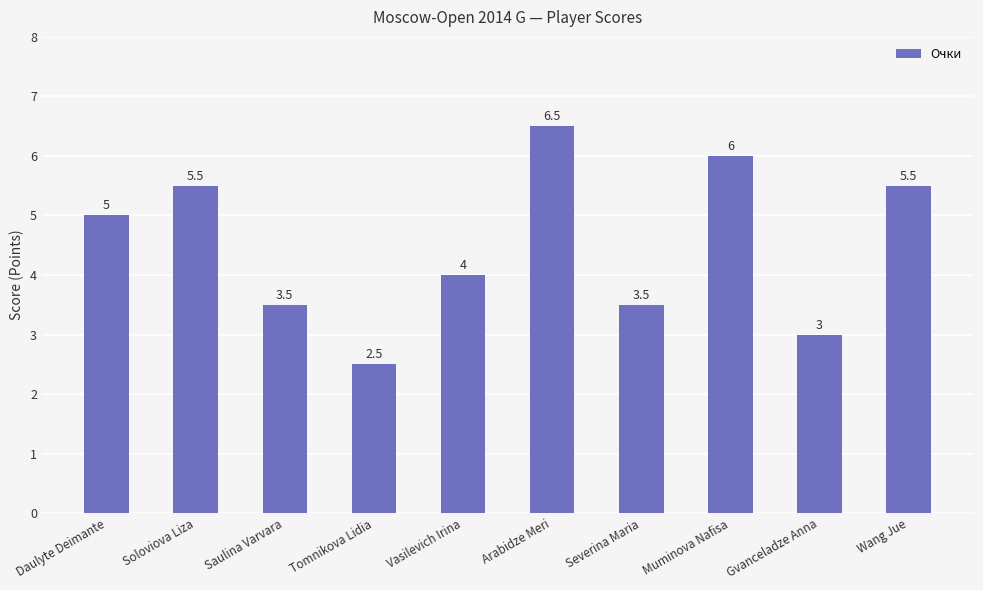

What is the label of the 5th bar from the right?

Arabidze Meri